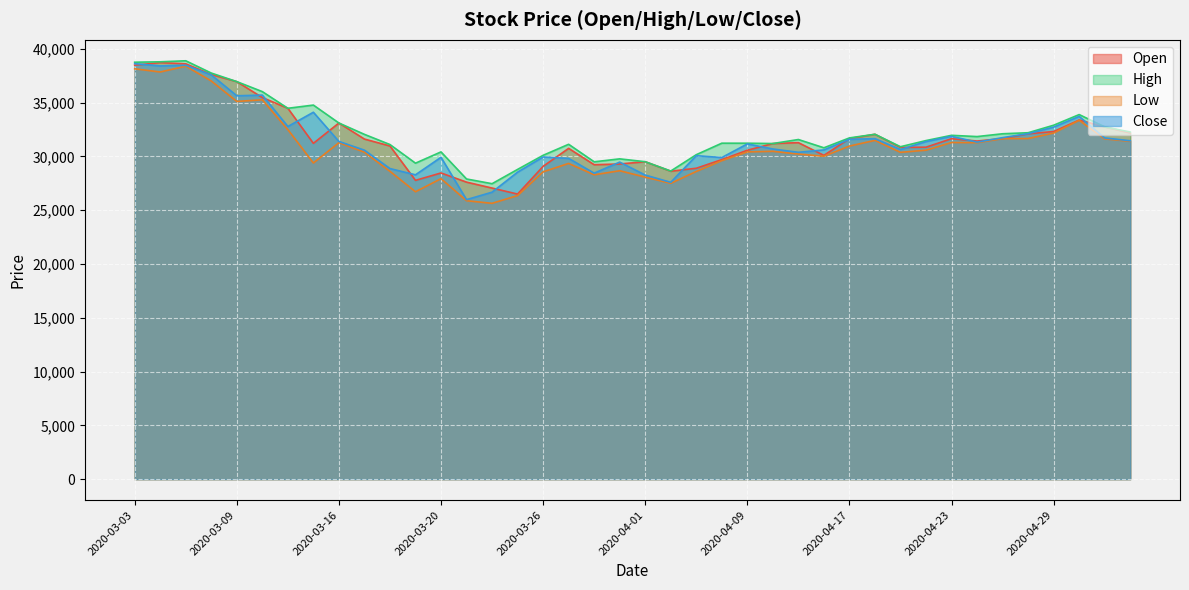

In Close, how many points are lower than both neighbors (excluding endpoints)?

11